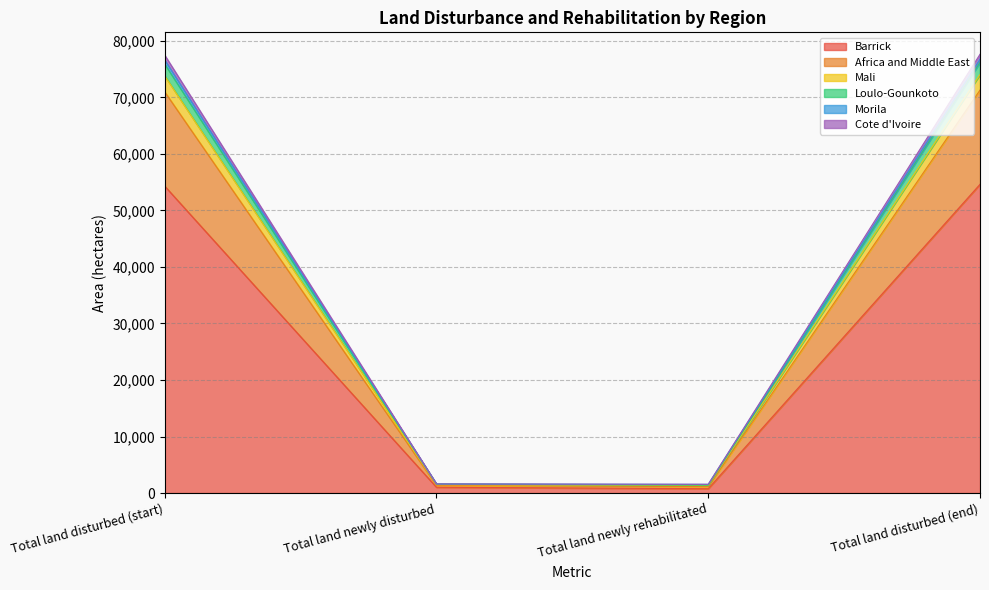

True or false: Africa and Middle East and Cote d'Ivoire cross at least once.

False